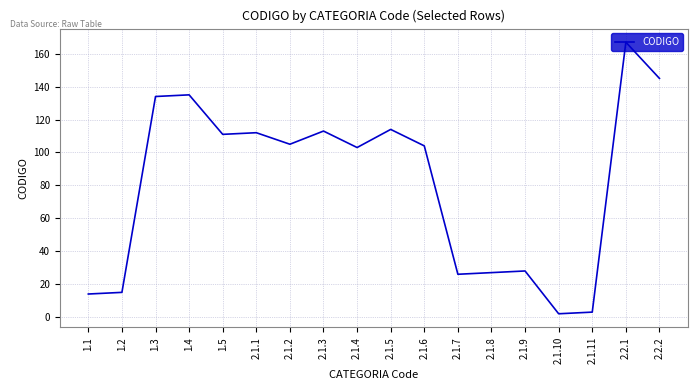

How many lines are shown in the chart?

1